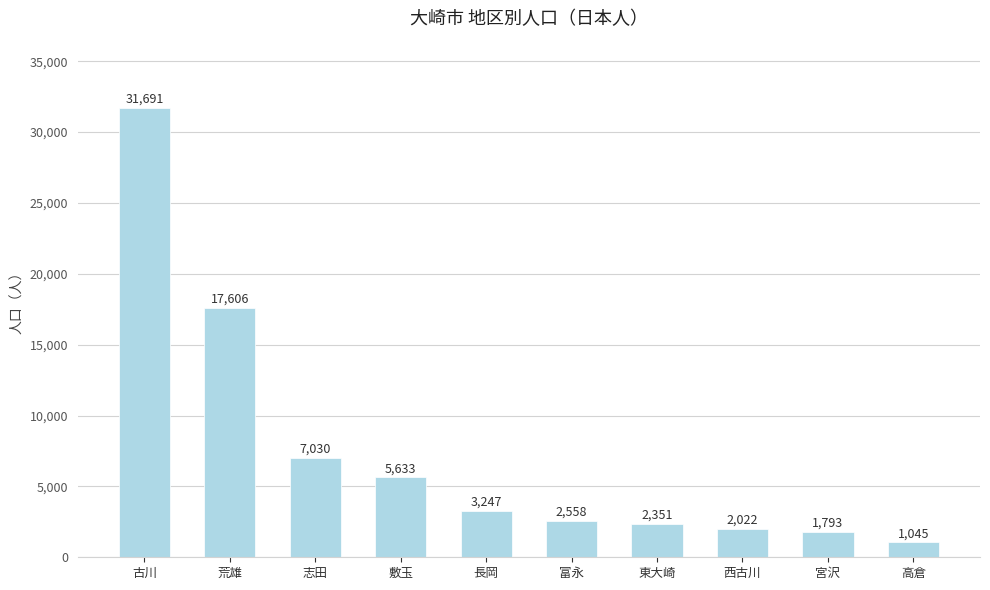

What is the sum of all values?

74976